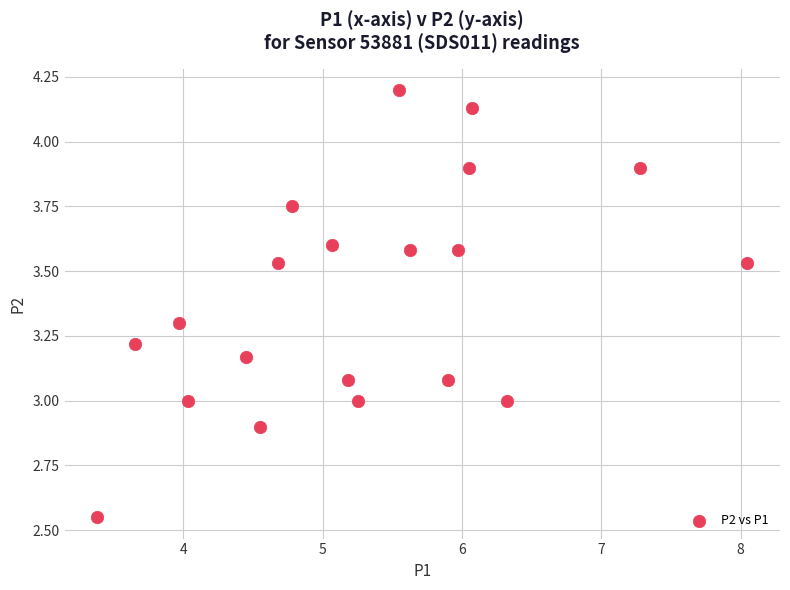

What is the range of X values (max minus min)?

4.7